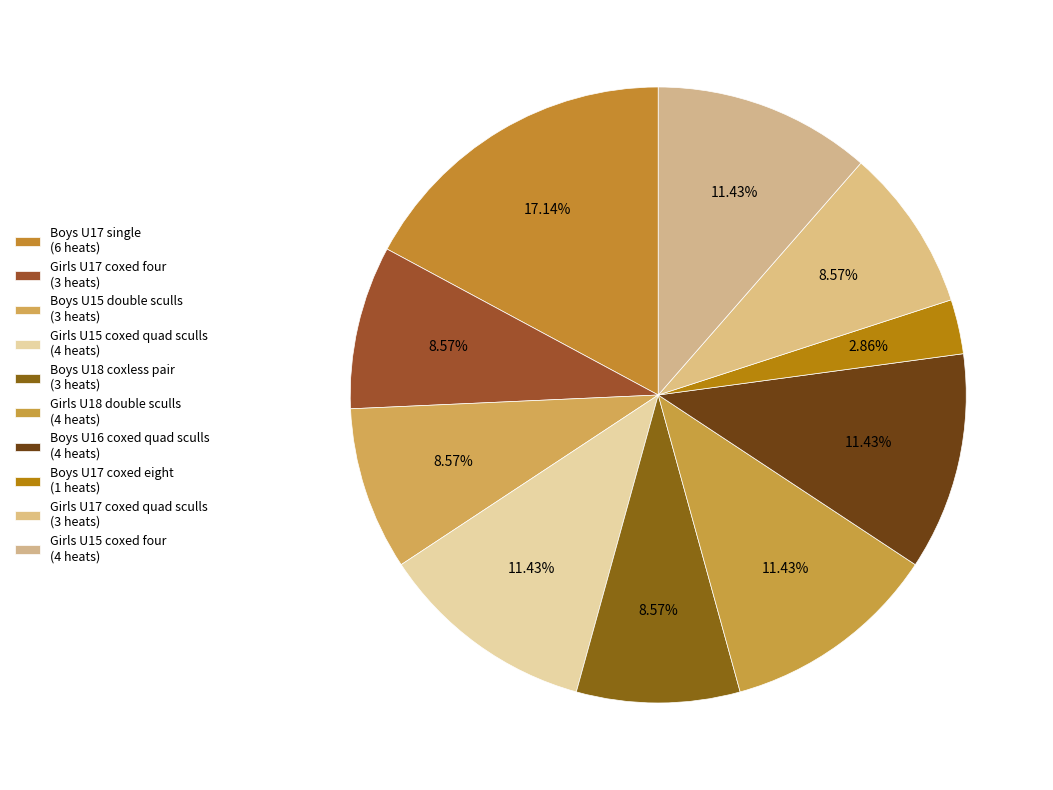

Is Girls U15 coxed four the majority of the pie?

No